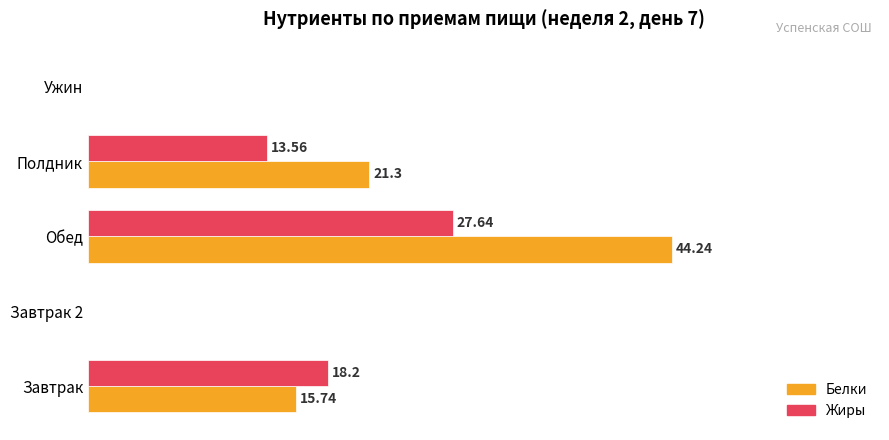

Which series has the largest total across all categories?

Белки